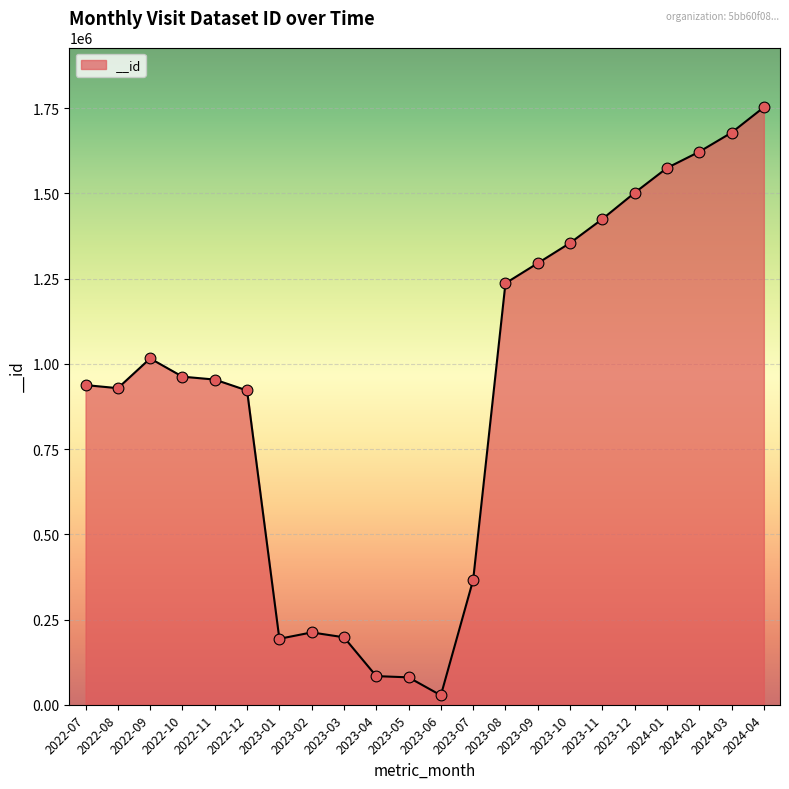

Approximately how many times larger is the value at 2023-02 compared to 2023-11?

0.1